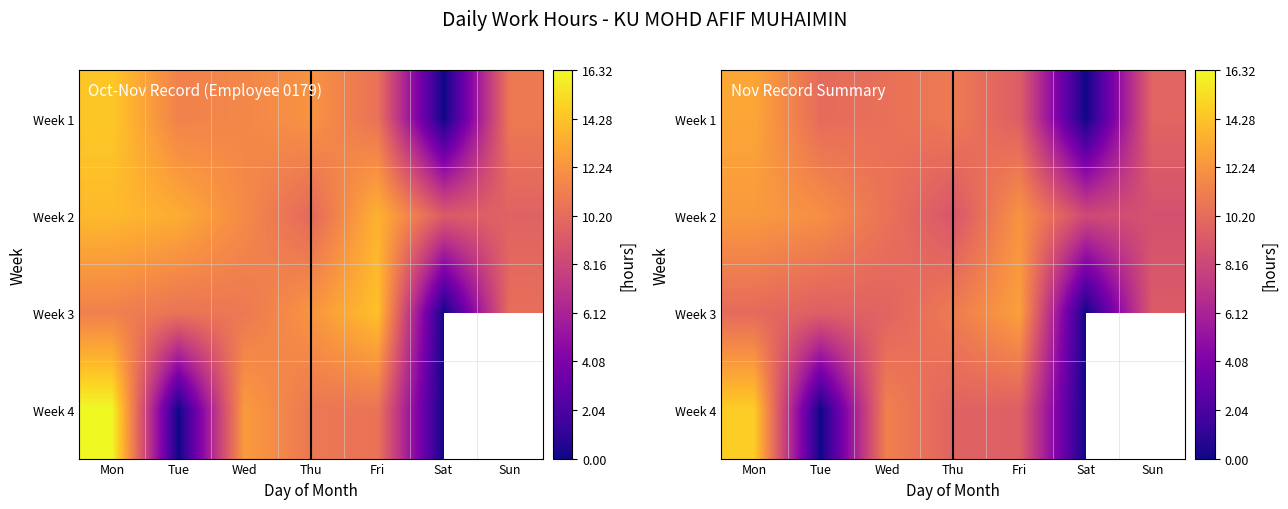

Which label corresponds to the smallest value in the chart?

Sat